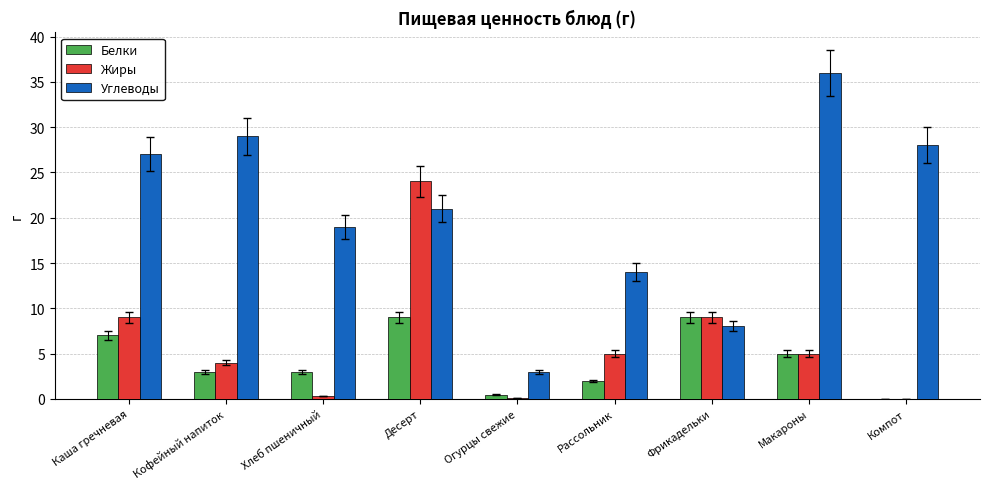

What is the total value across all series at Каша гречневая?

43.0